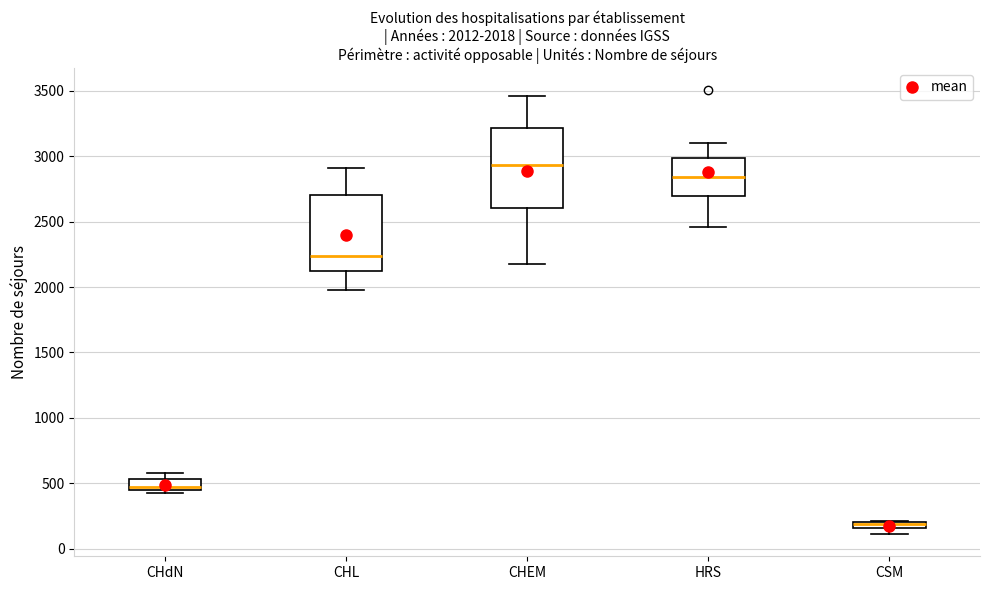

Which box has the lowest median line?

CSM